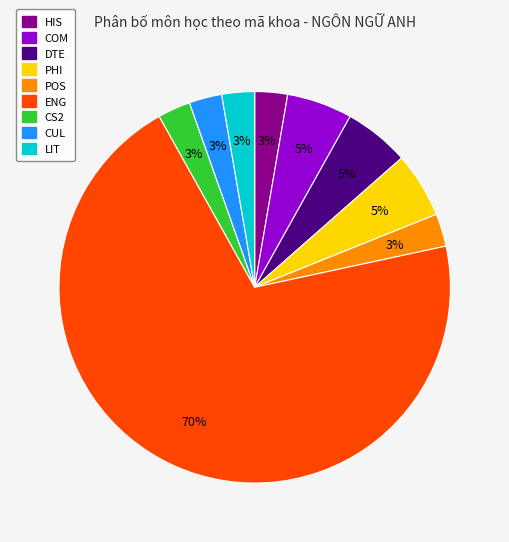

The CUL slice represents 3% of the pie. True or false?

True